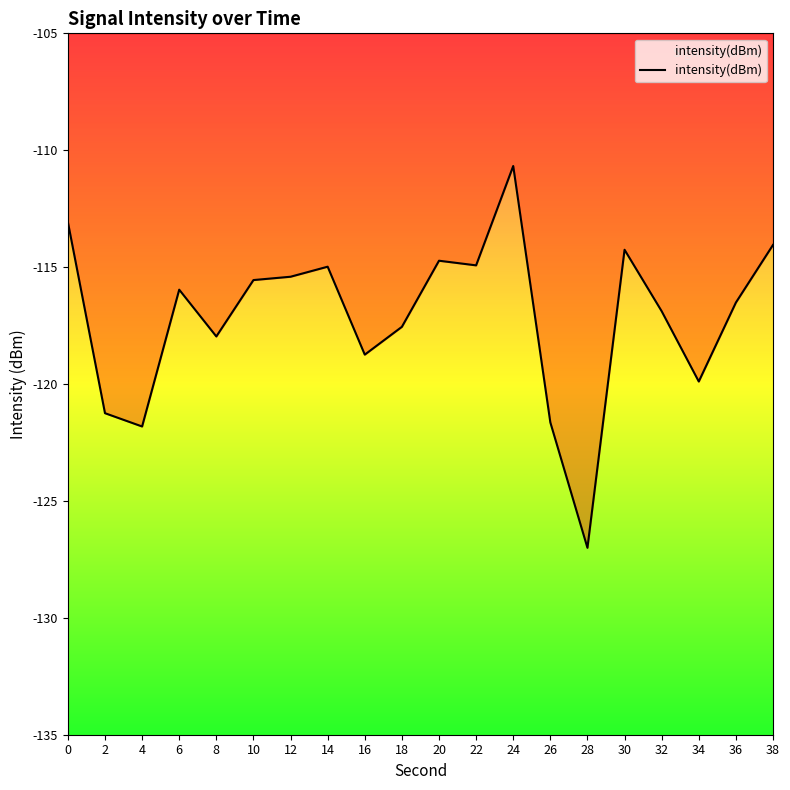

What is the maximum value shown in the chart?

-110.7